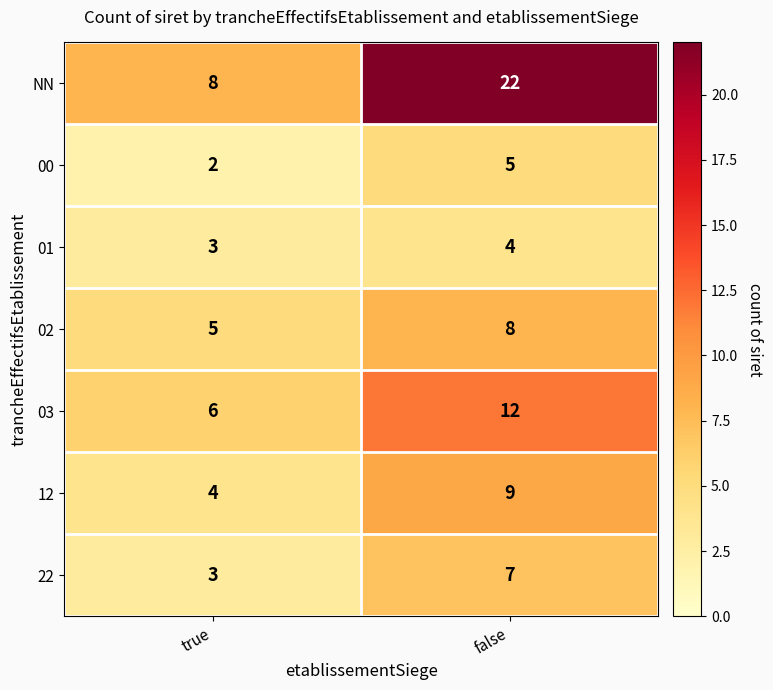

What is the sum of the 01 values at false and true?

7